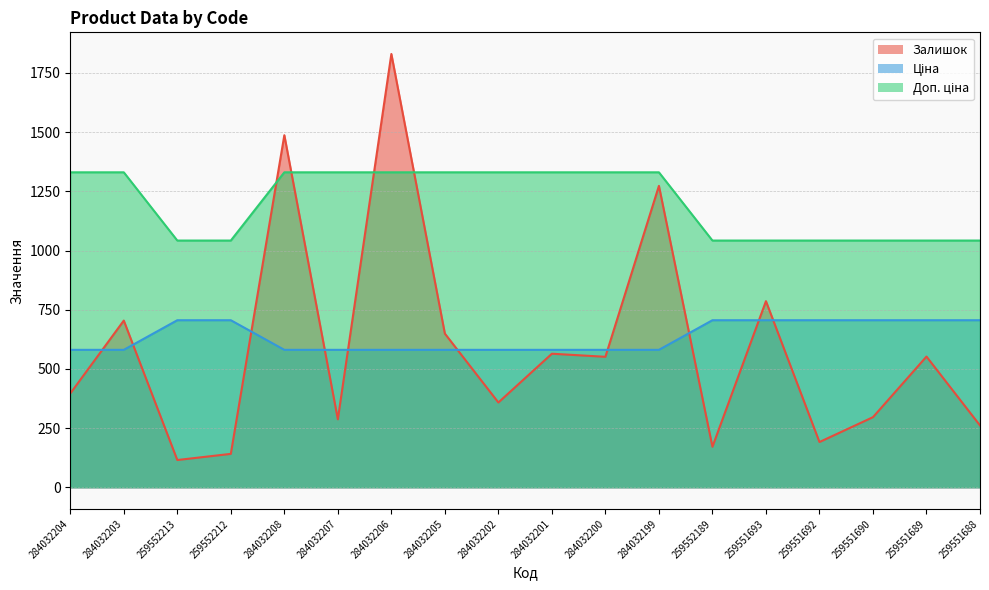

How many values in the Залишок series are below 551?

9